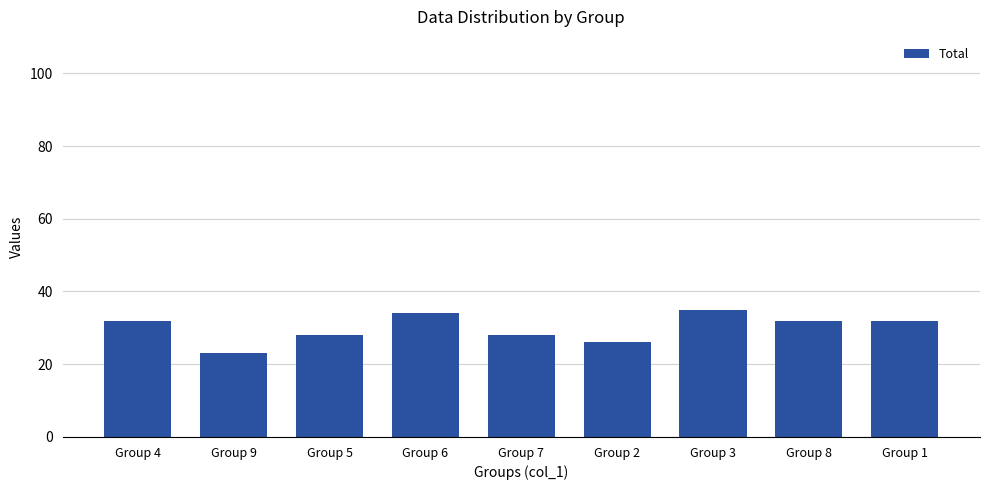

Reading right to left, list all the values displayed in this chart.

Group 1=32	Group 8=32	Group 3=35	Group 2=26	Group 7=28	Group 6=34	Group 5=28	Group 9=23	Group 4=32